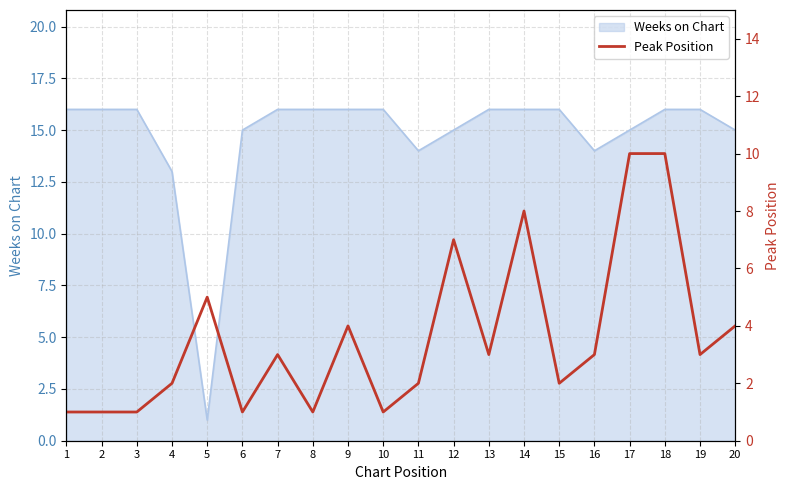

Count the values in the range 1 to 5.

16